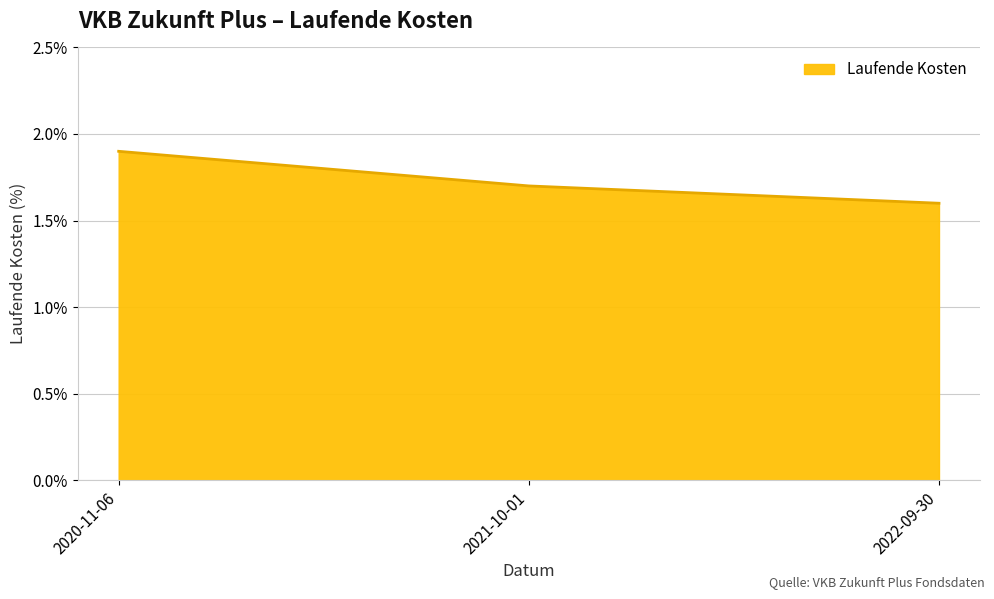

What is the maximum value shown in the chart?

1.9